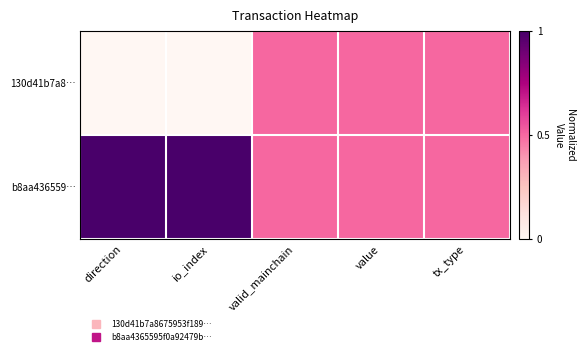

What is the total value across all series at value?

1.0